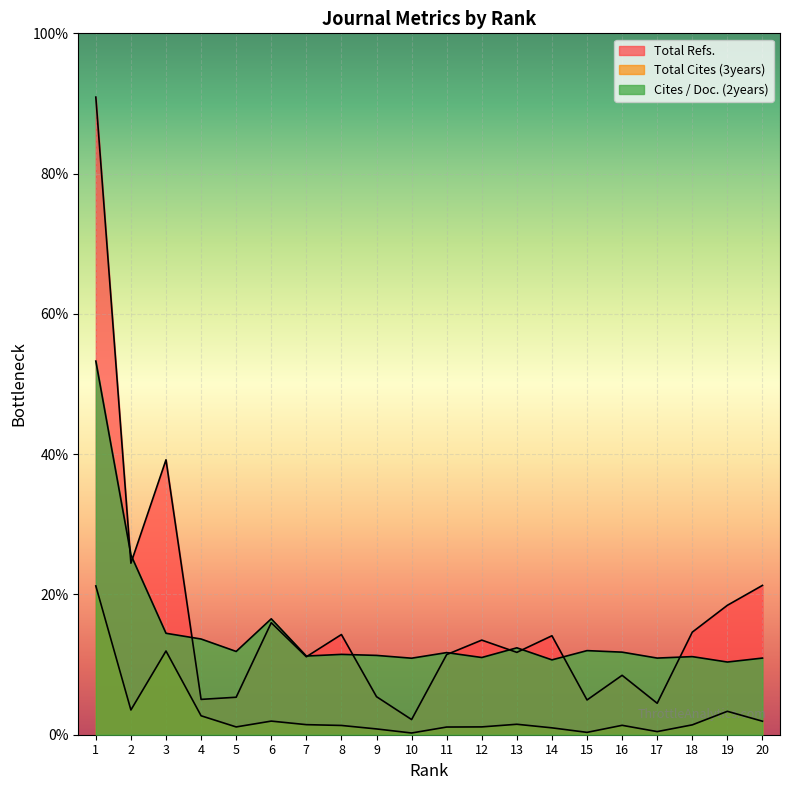

How many interior local valleys does the Total Cites (3years) series have?

5